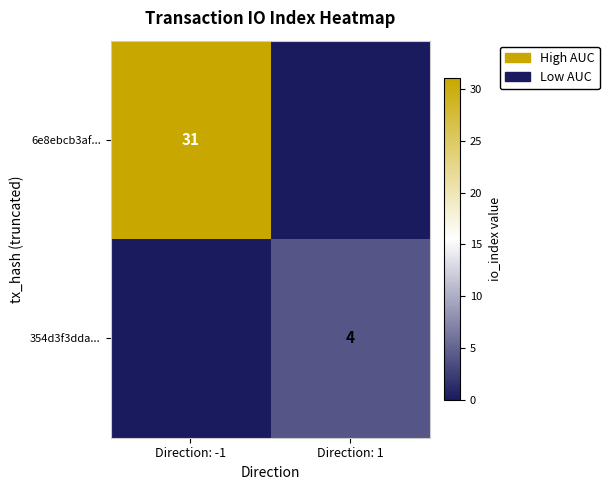

The value of 6e8ebcb3af... at Direction: -1 is 31. True or false?

True